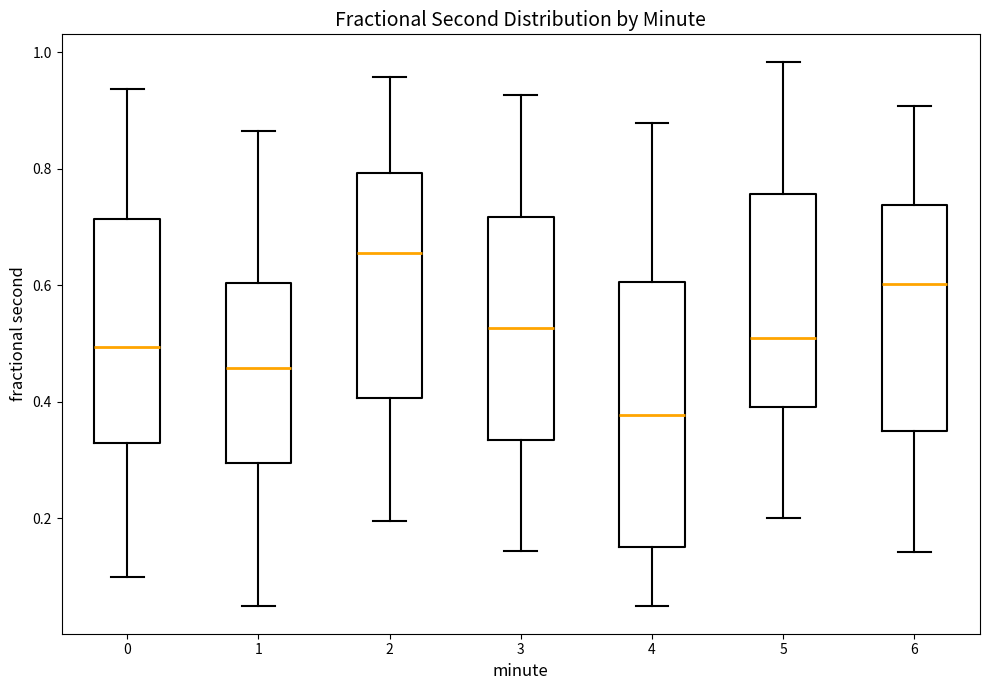

Reading left to right, transcribe this box plot: for each box, give where its median line is, the range the box spans, and where its two whiskers end, as read against the y-axis. The values are not printed on the chart, so give them approximately, as read against the axis.

0: median 0.50, box 0.32 to 0.72, whiskers 0.10 to 0.94
1: median 0.46, box 0.30 to 0.60, whiskers 0.04 to 0.86
2: median 0.66, box 0.40 to 0.80, whiskers 0.20 to 0.96
3: median 0.52, box 0.34 to 0.72, whiskers 0.14 to 0.92
4: median 0.38, box 0.14 to 0.60, whiskers 0.04 to 0.88
5: median 0.52, box 0.40 to 0.76, whiskers 0.20 to 0.98
6: median 0.60, box 0.36 to 0.74, whiskers 0.14 to 0.90